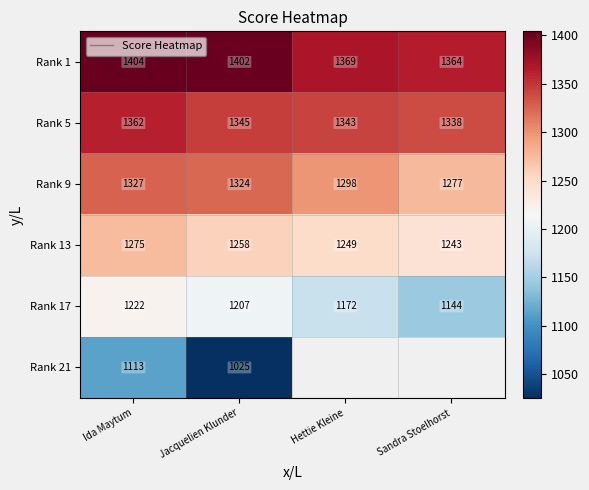

At how many categories does at least one series exceed 1290?

4